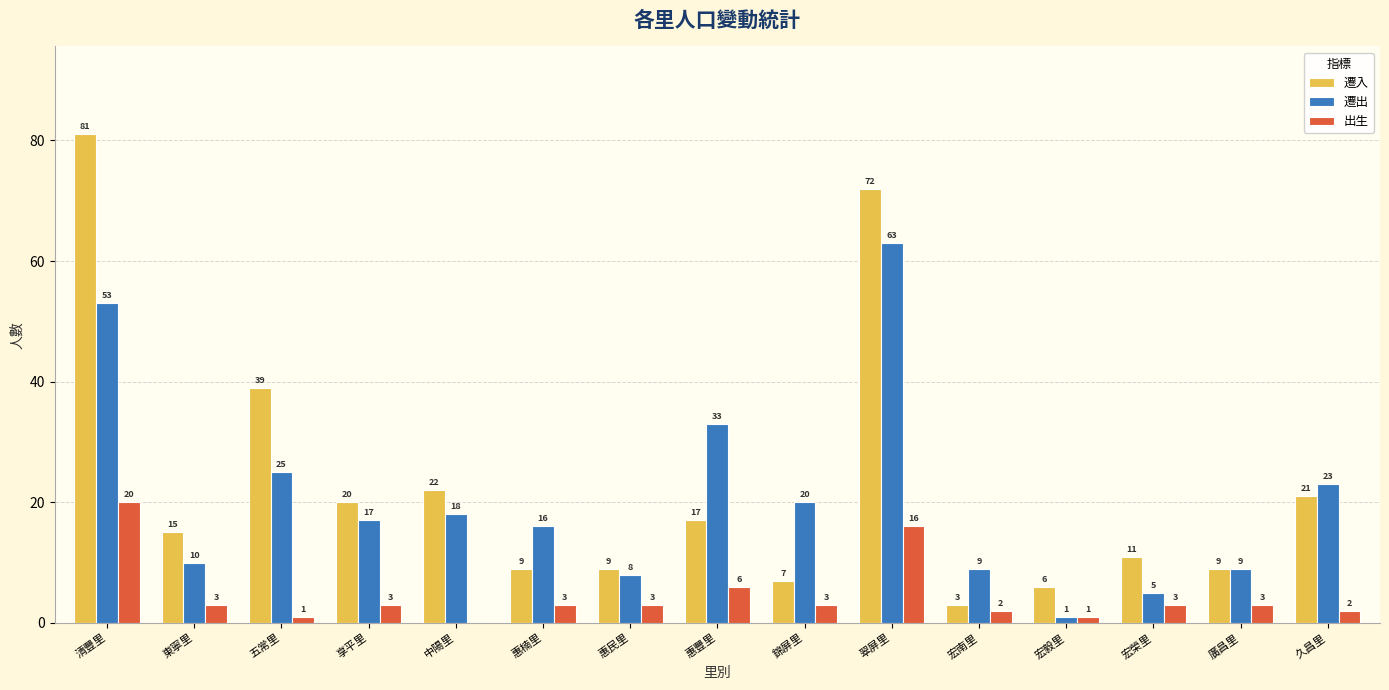

What is the difference between the 遷入 values at 久昌里 and 清豐里?

60